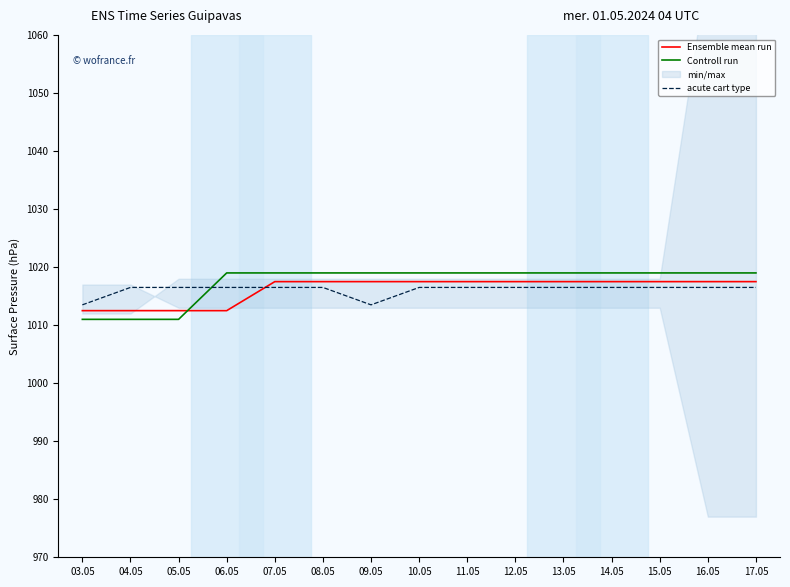

True or false: Controll run has more than 1 interior local peaks.

False